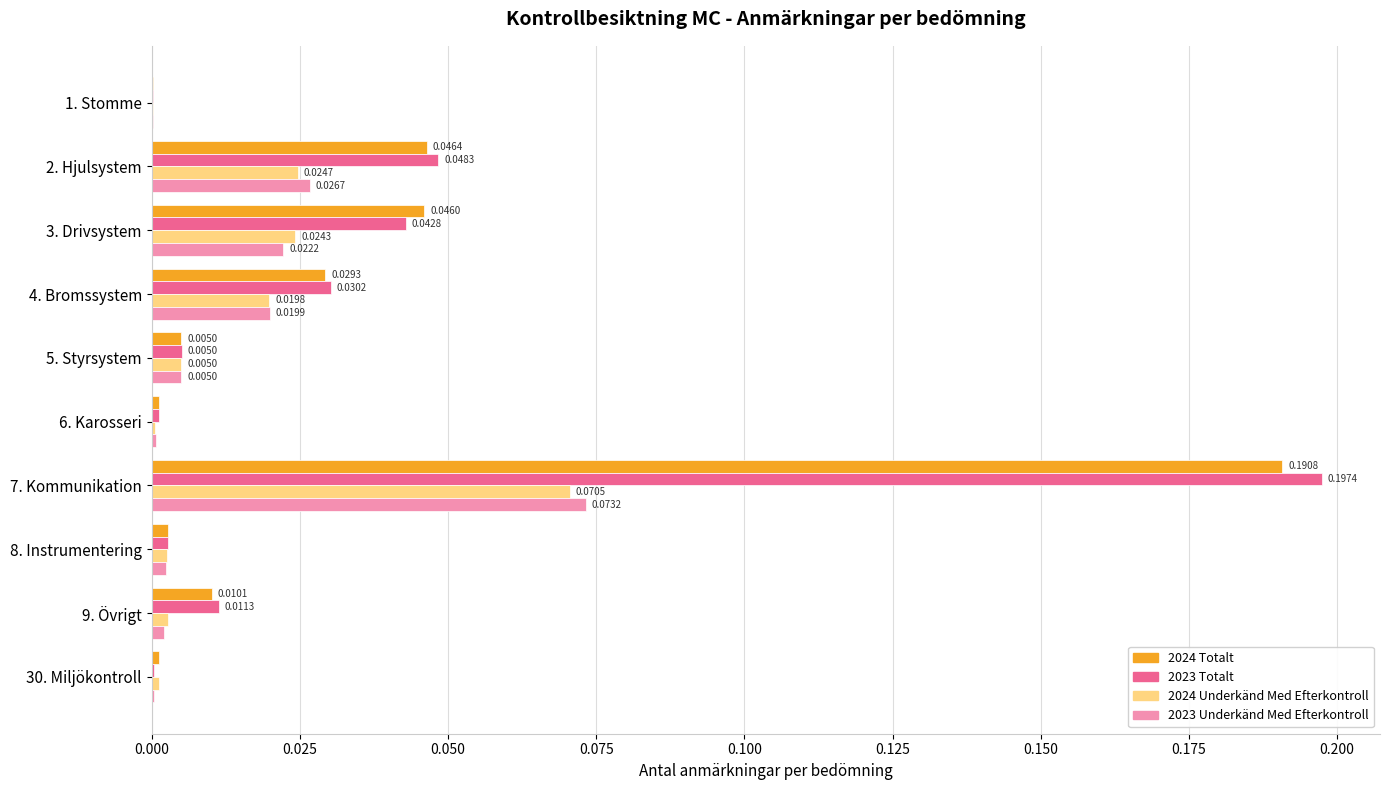

What is the sum of all 2023 Totalt values?

0.3